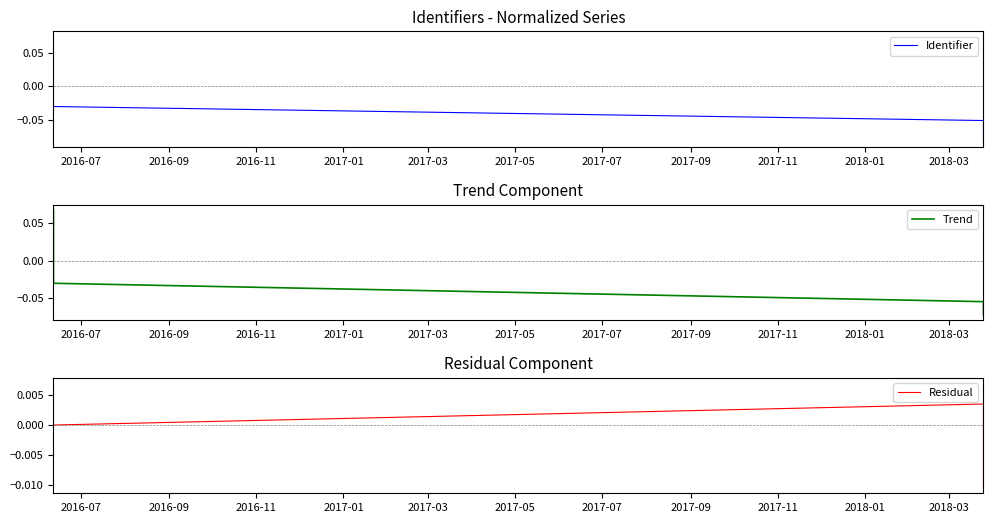

The value of Trend at 2017-09 is 0.1. True or false?

False